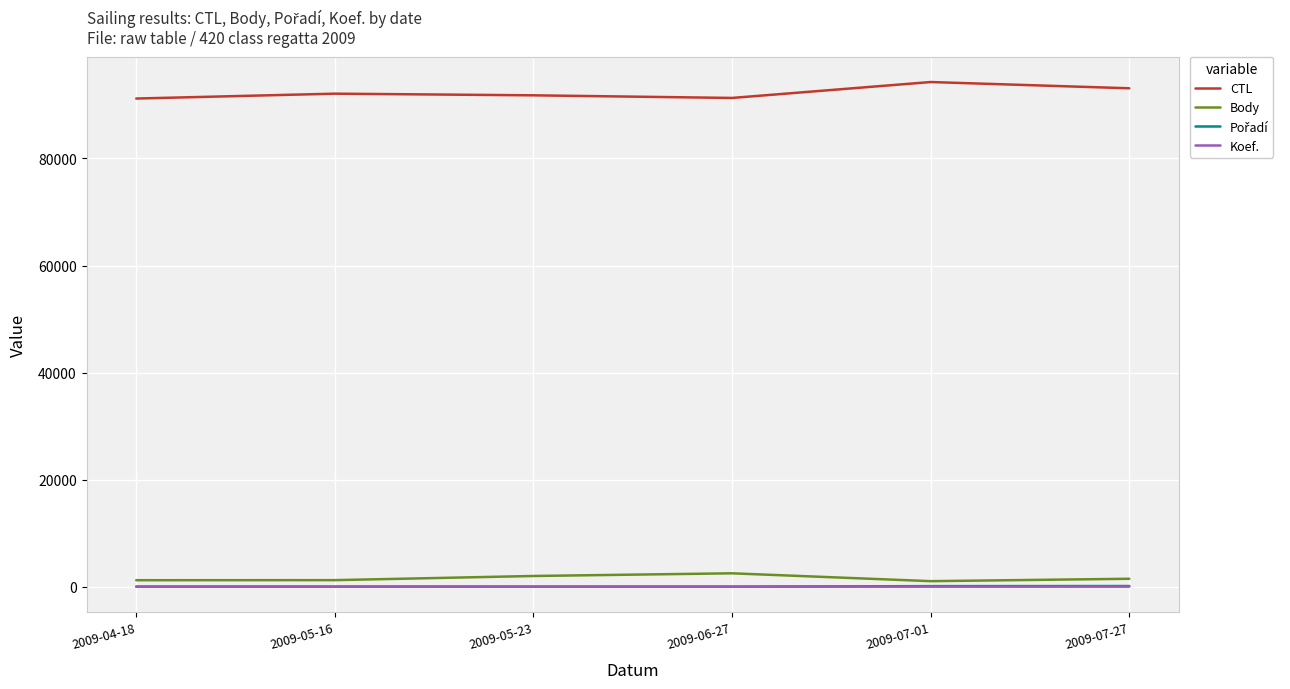

What is the highest value of the CTL series?

94286